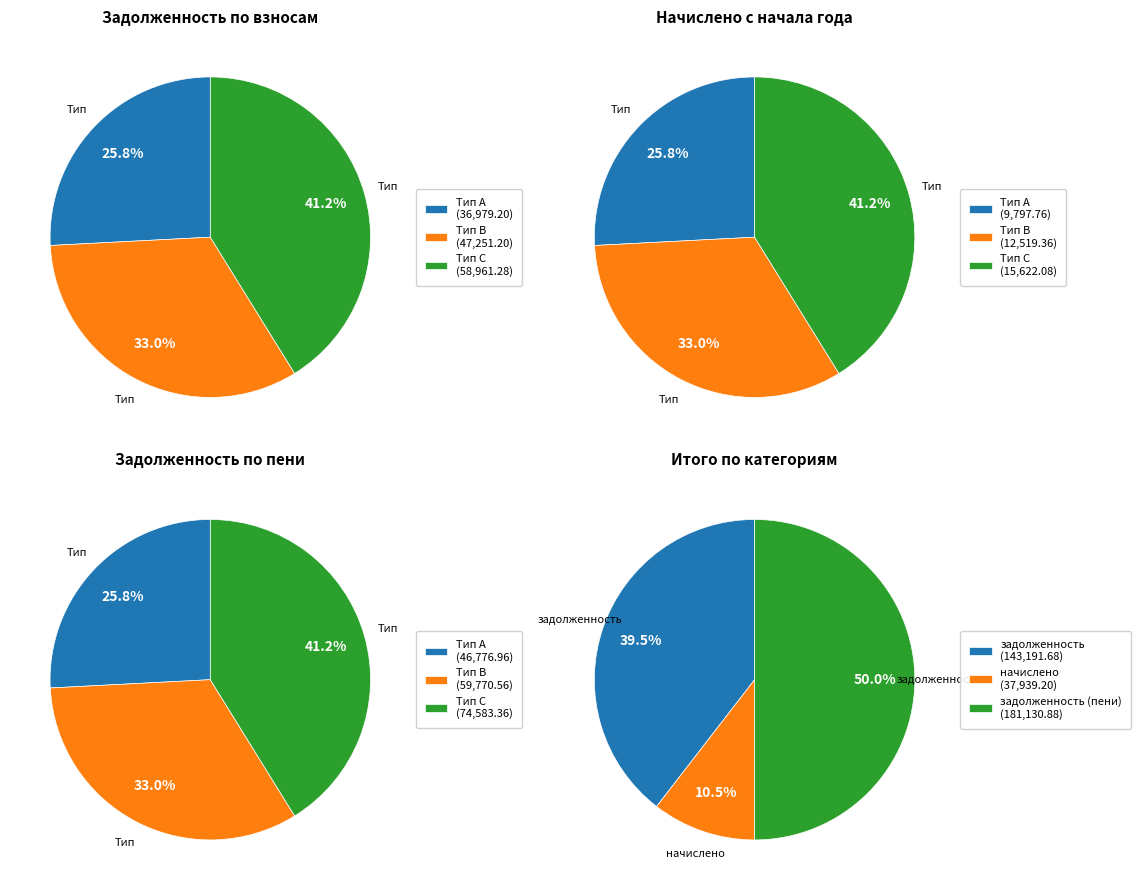

The 8 slice represents 20% of the pie. True or false?

False